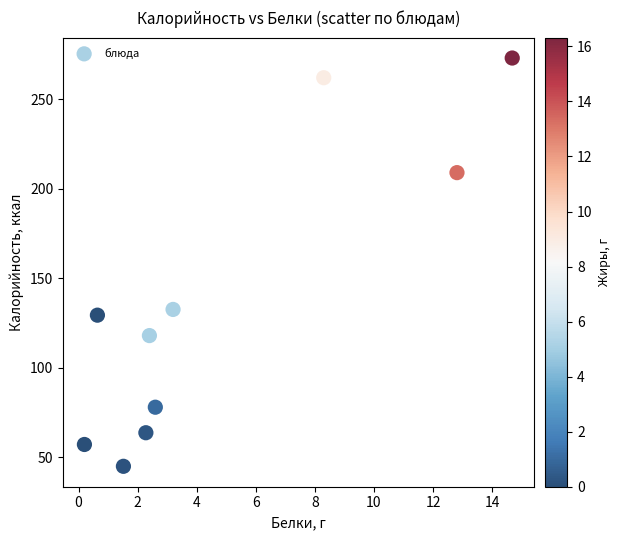

What is the average X value?

4.9